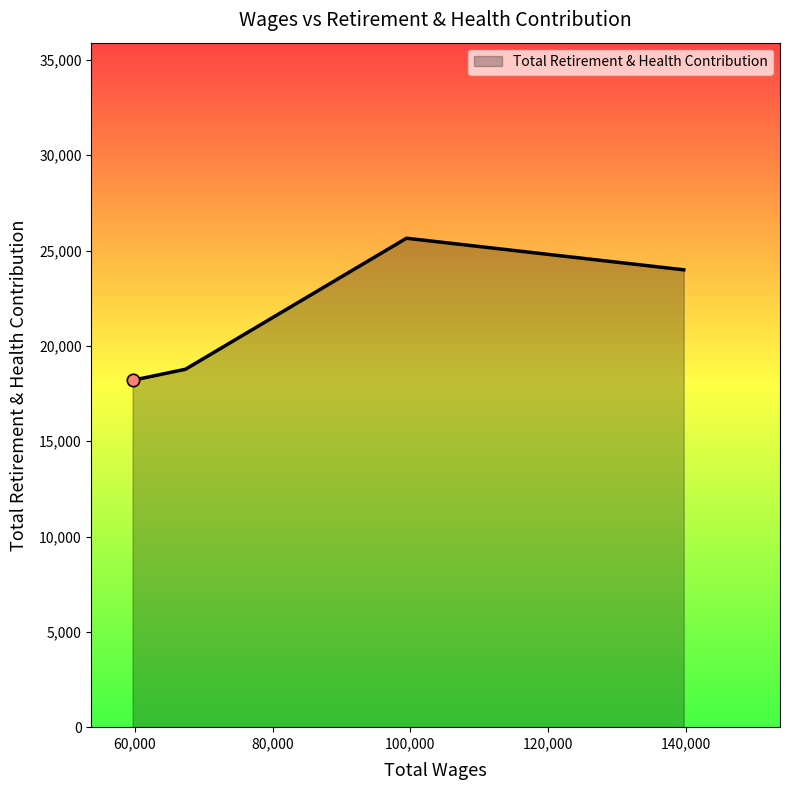

What is the minimum value shown in the chart?

18195